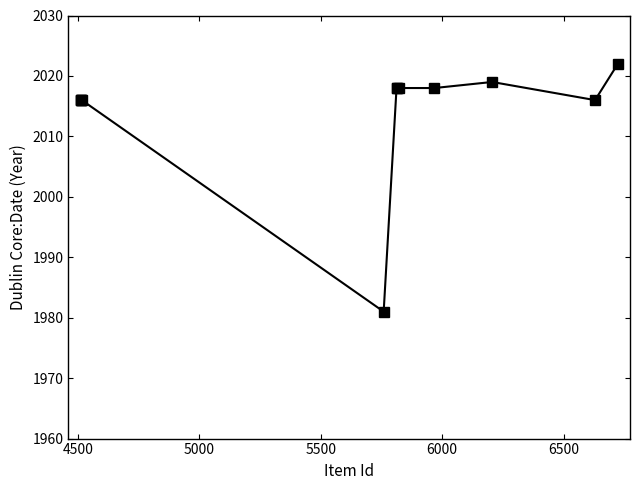

What is the smallest value displayed?

1981